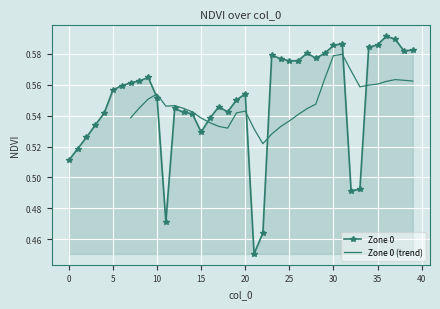

List the labels in order of value, largest first.

36, 37, 31, 35, 30, 34, 39, 38, 27, 29, 23, 28, 24, 26, 25, 9, 8, 7, 6, 5, 20, 10, 19, 17, 12, 18, 13, 4, 14, 16, 3, 15, 2, 1, 0, 33, 32, 11, 22, 21